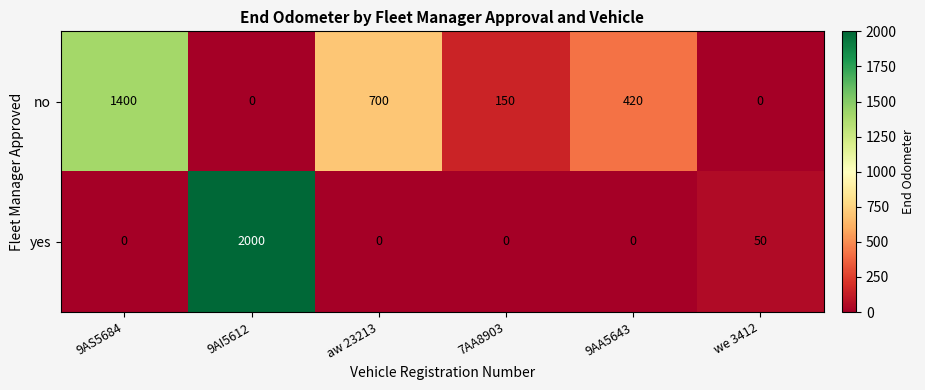

What is the spread (max minus min) of values at 7AA8903?

150